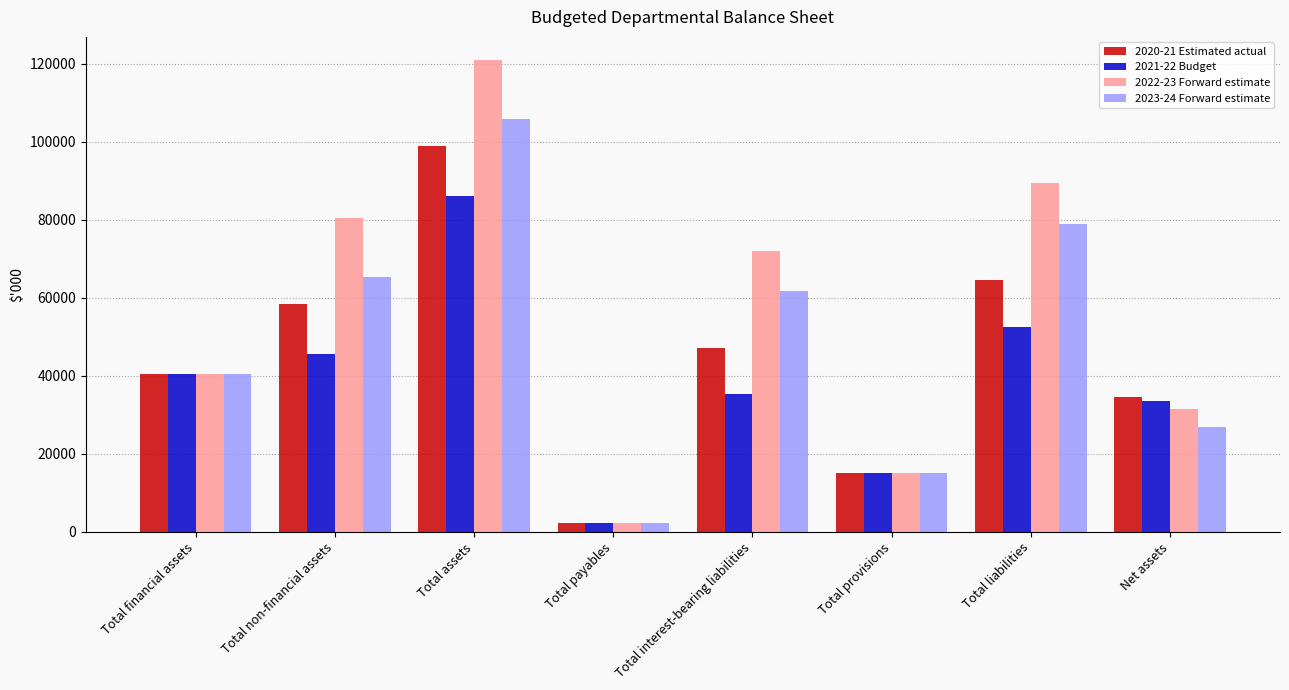

What are all the series names shown in the legend?

2020-21 Estimated actual, 2021-22 Budget, 2022-23 Forward estimate, 2023-24 Forward estimate